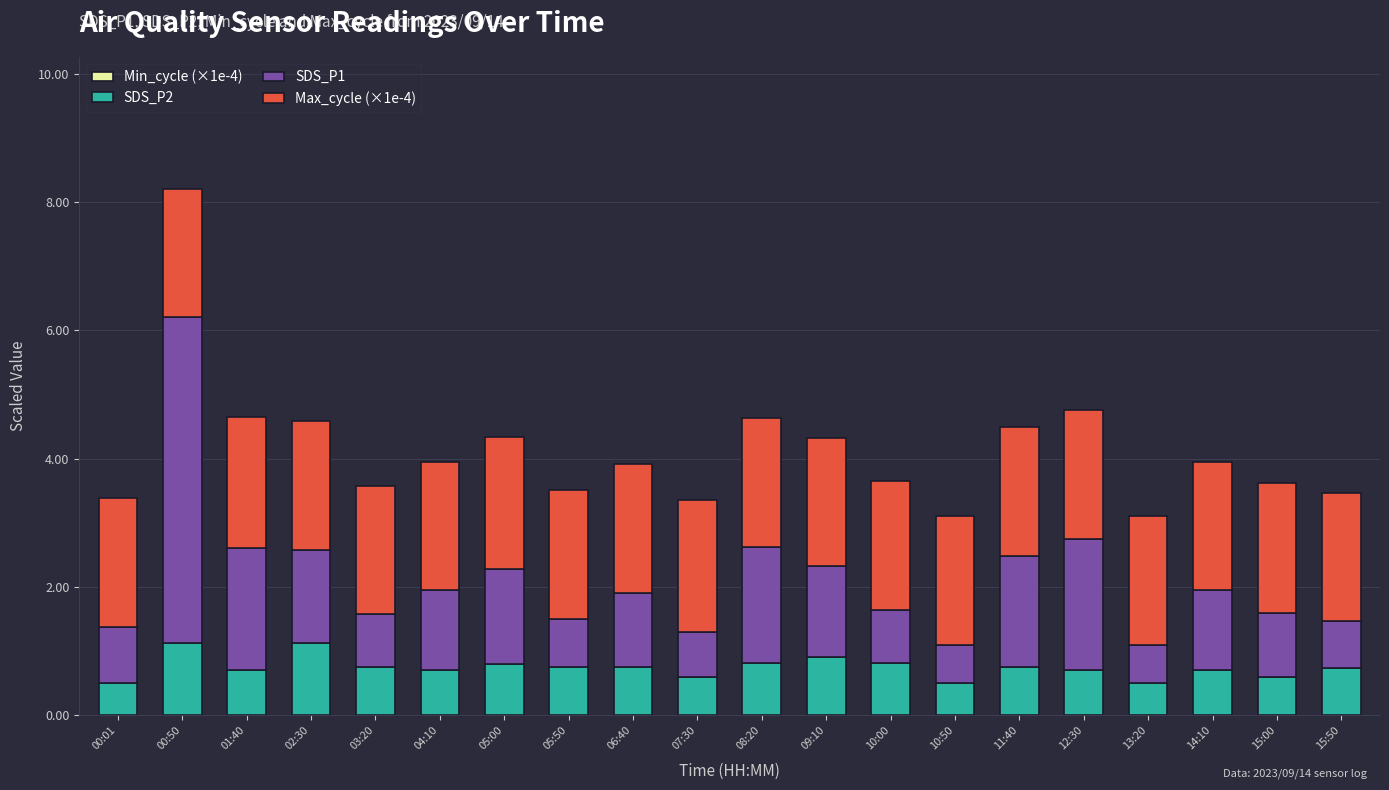

At which category is the sum across all series the highest?

00:50